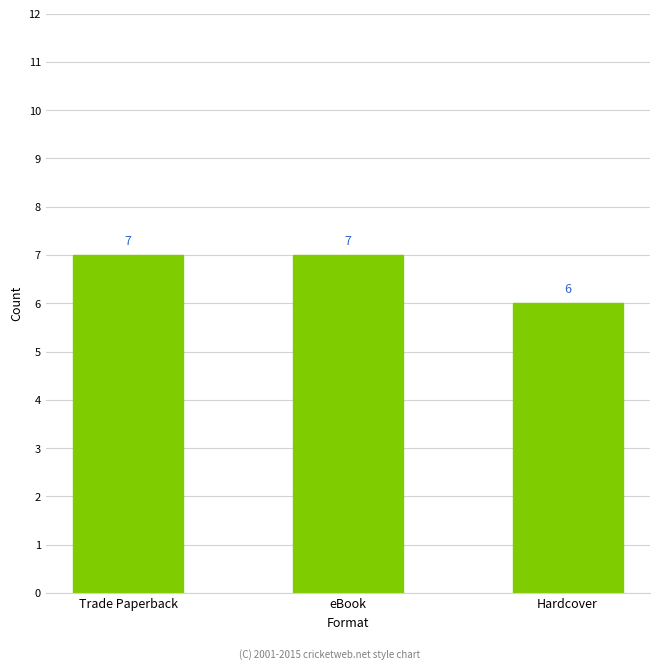

What is the approximate value at Trade Paperback?

7